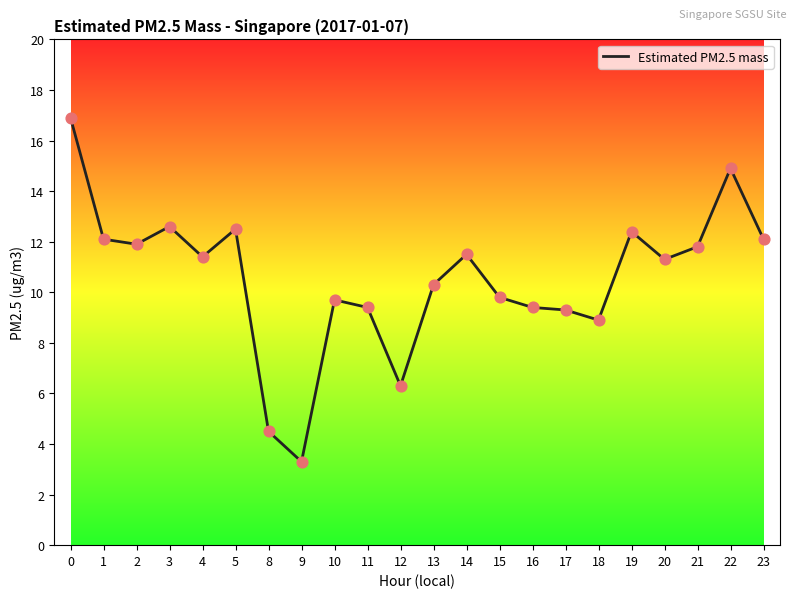

Approximately how many times larger is the value at 2 compared to 18?

1.3